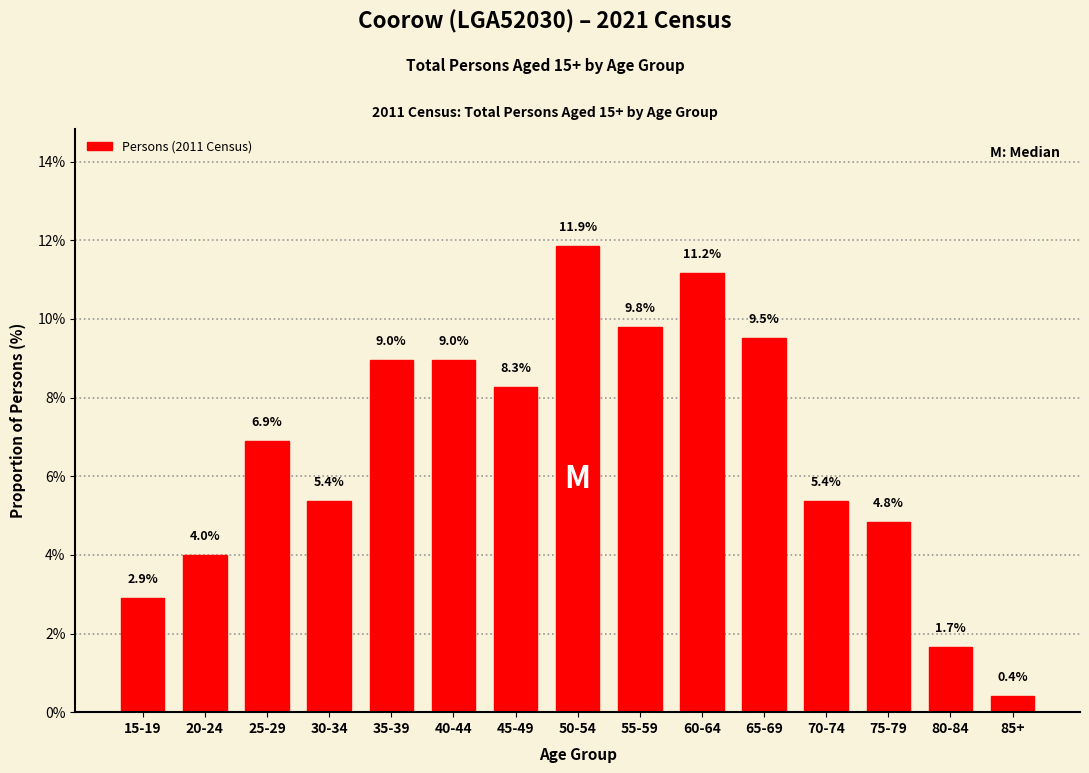

Reading left to right, transcribe all the data shown in this chart.

15-19=2.9	20-24=4.0	25-29=6.9	30-34=5.4	35-39=9.0	40-44=9.0	45-49=8.3	50-54=11.9	55-59=9.8	60-64=11.2	65-69=9.5	70-74=5.4	75-79=4.8	80-84=1.7	85+=0.4